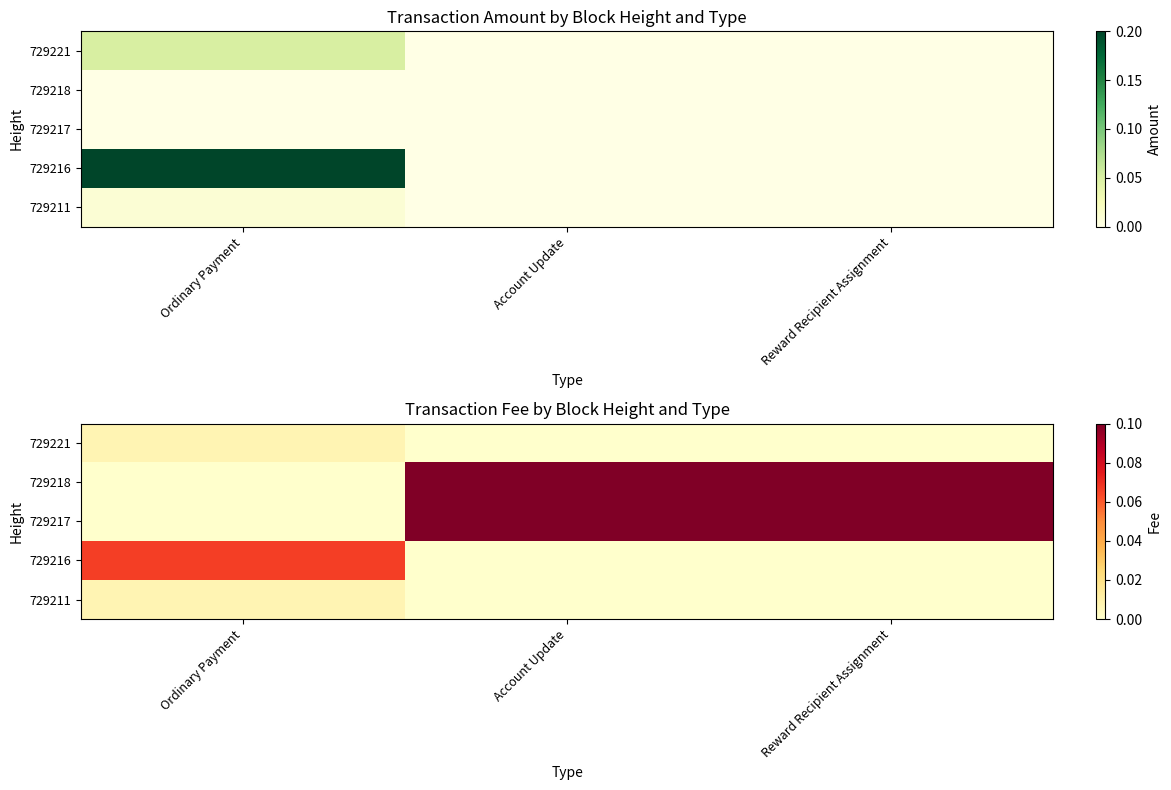

Which category has the lowest value across all series?

Account Update